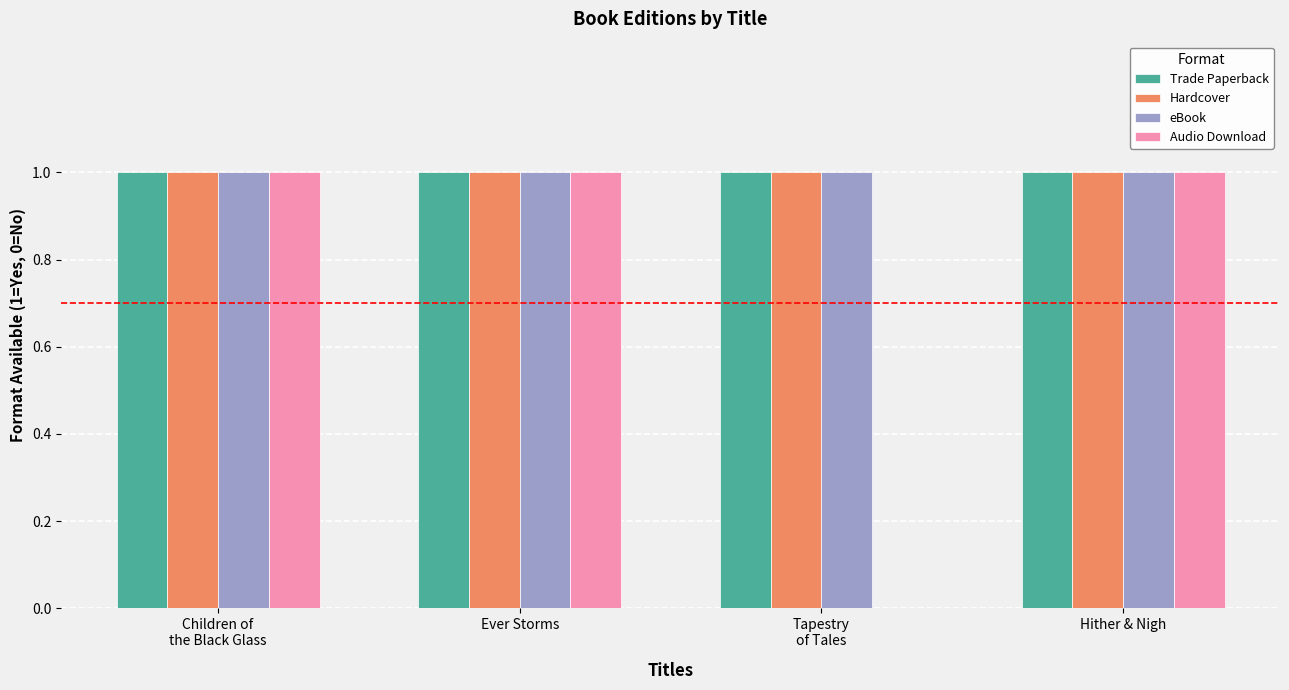

Is it true that Trade Paperback equals 0 at Children of
the Black Glass?

False